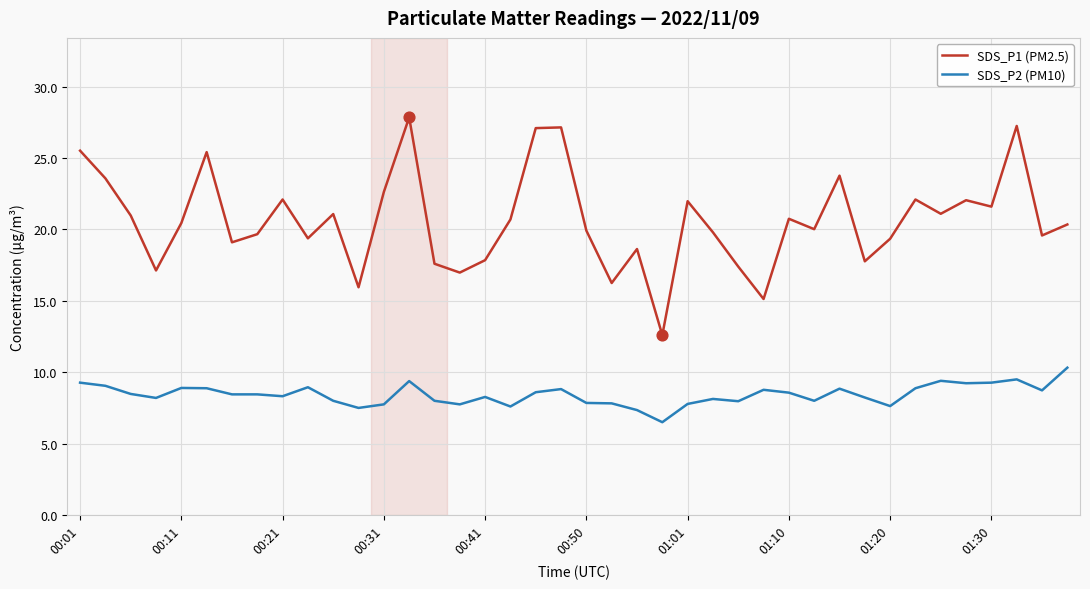

Which series has the largest total across all categories?

SDS_P1 (PM2.5)